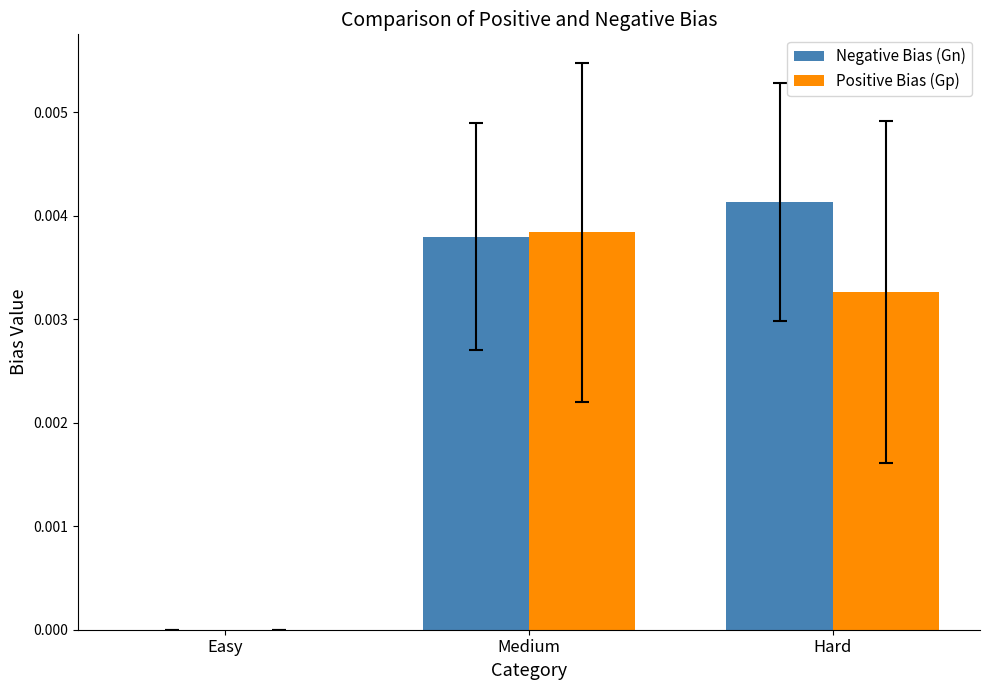

At which category does the chart reach its peak across all series?

Hard